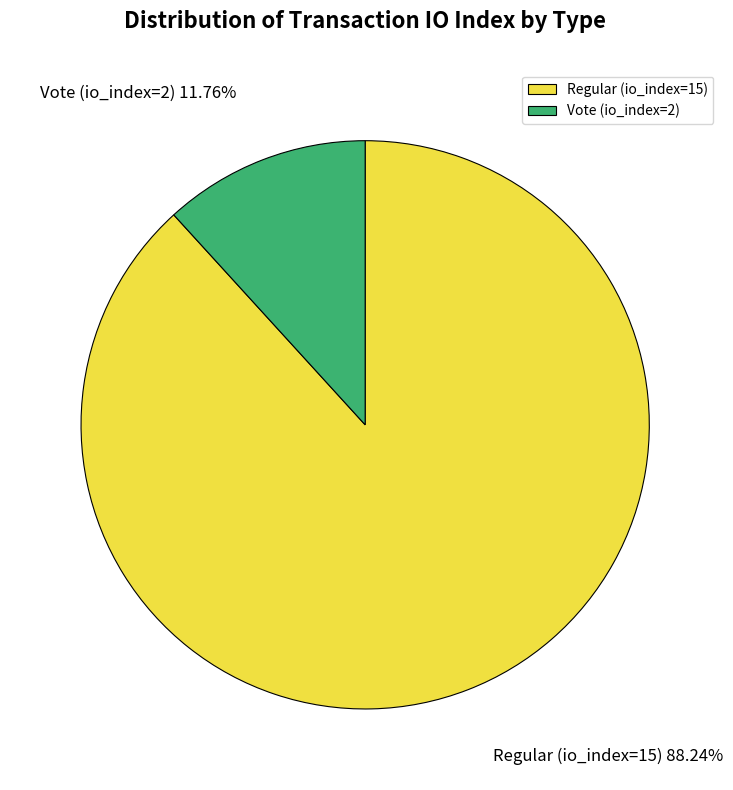

Between Regular (io_index=15) and Vote (io_index=2), which is larger?

Regular (io_index=15)